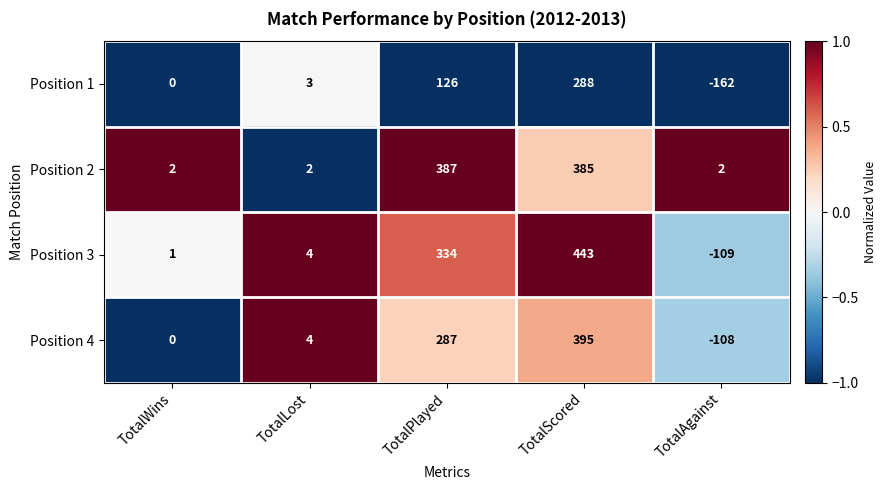

Between TotalWins and TotalAgainst, which series saw the biggest shift?

Position 1